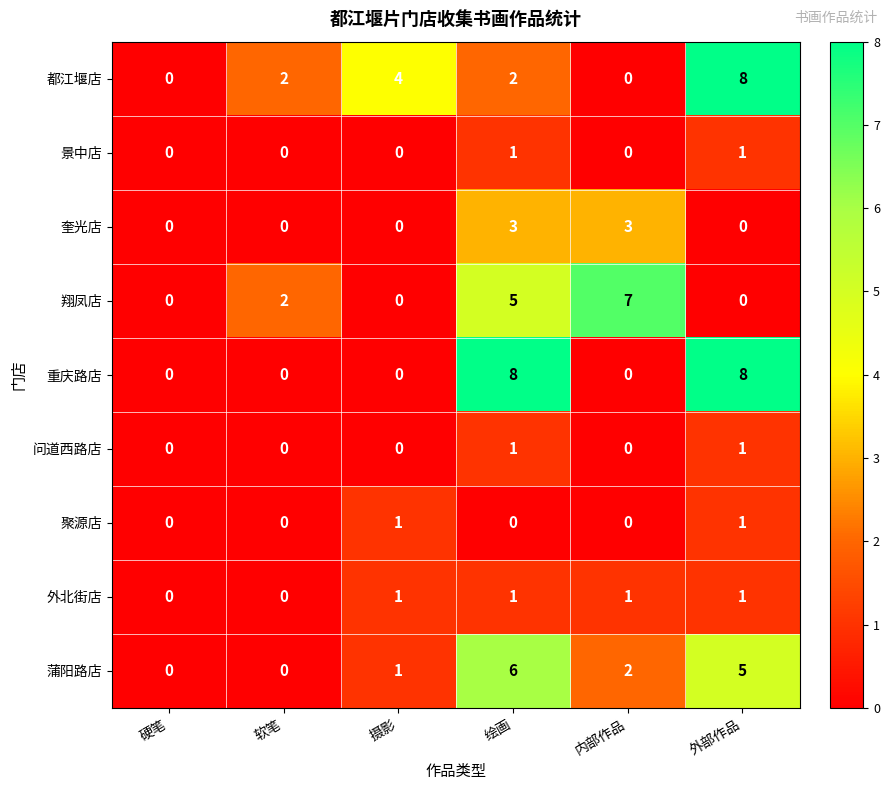

What is the difference between the highest and lowest values at 内部作品?

7